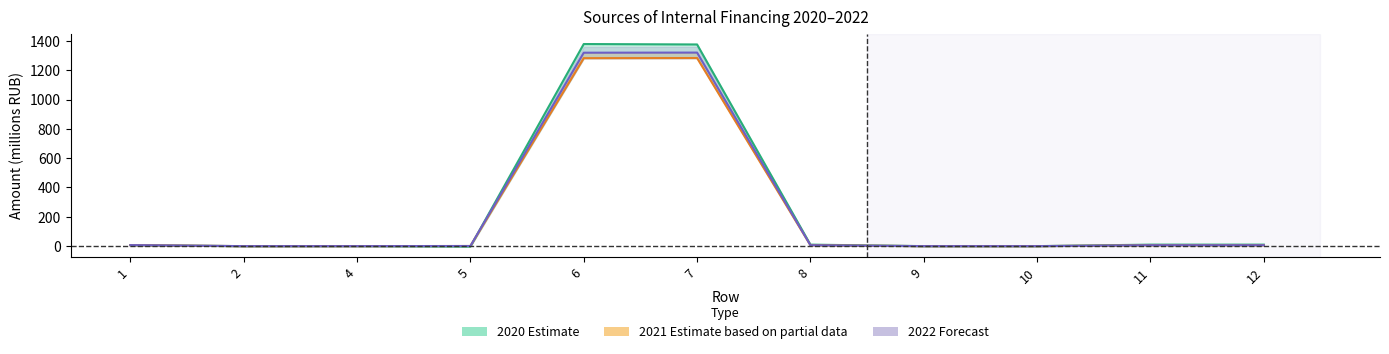

Is the value of 2020 (Estimate) at 10 greater than the value of 2021 (Estimate based on partial data) at 12?

No